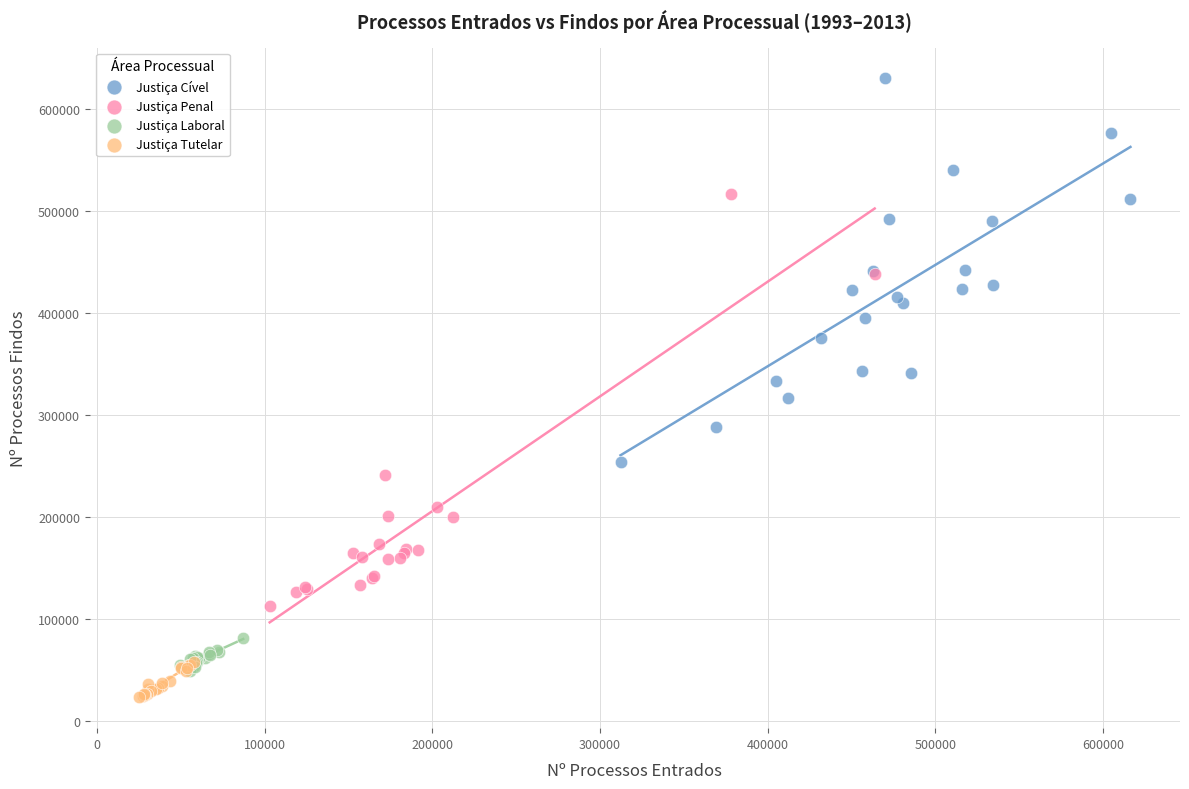

Which series reaches the maximum Y coordinate?

Justiça Cível